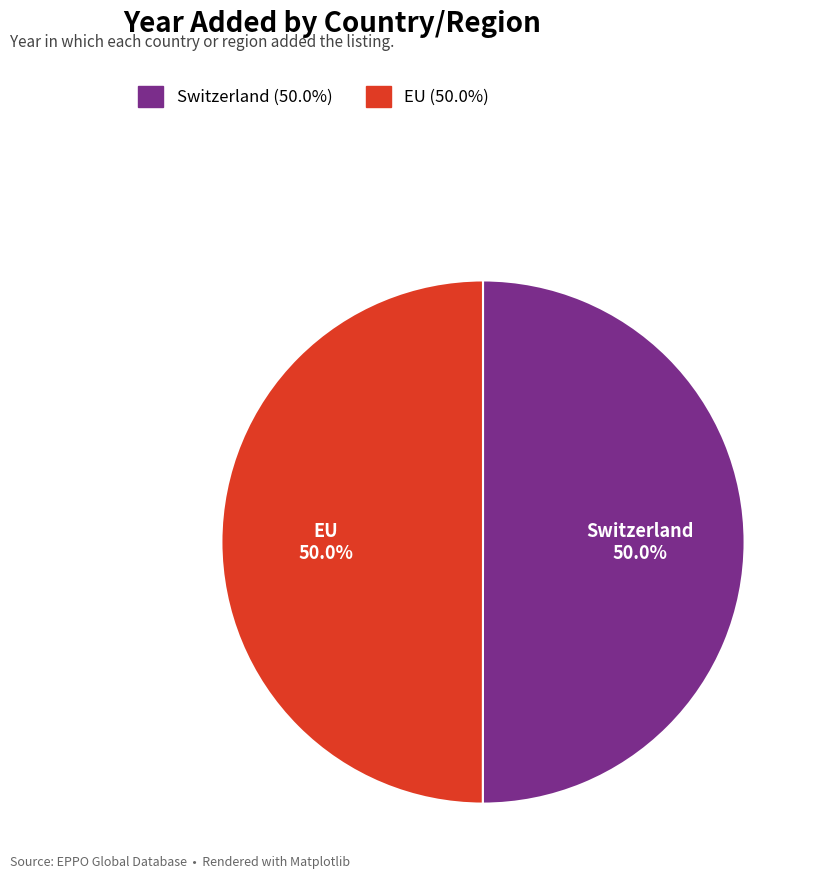

What percentage do EU and Switzerland together represent?

100.0%